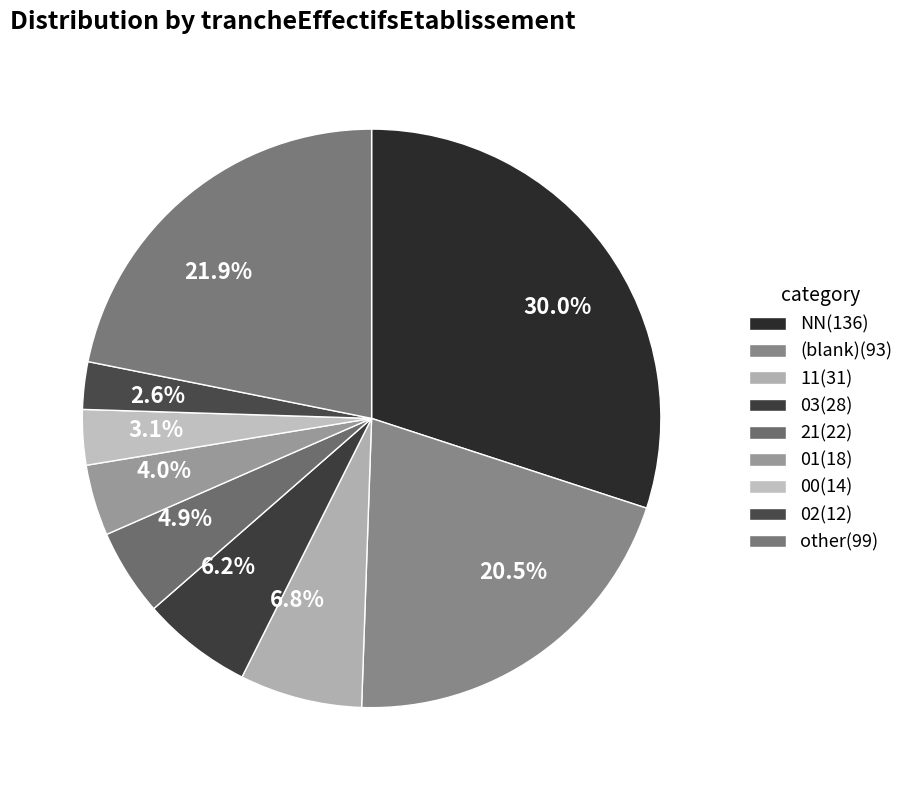

Which category has the biggest portion of the pie?

NN(136)